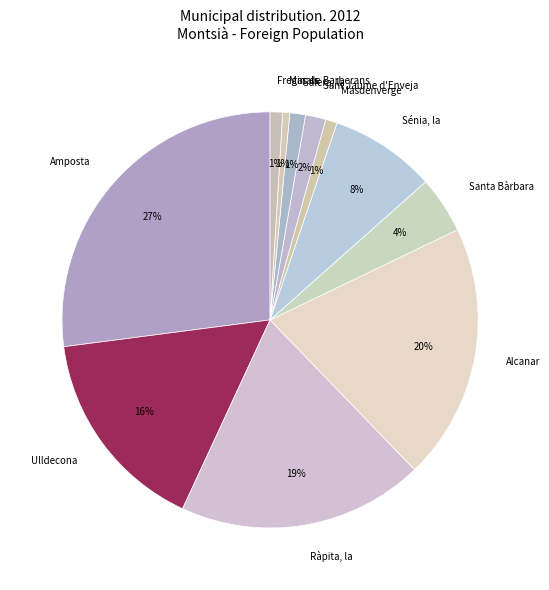

What is the largest slice in the pie chart?

Amposta